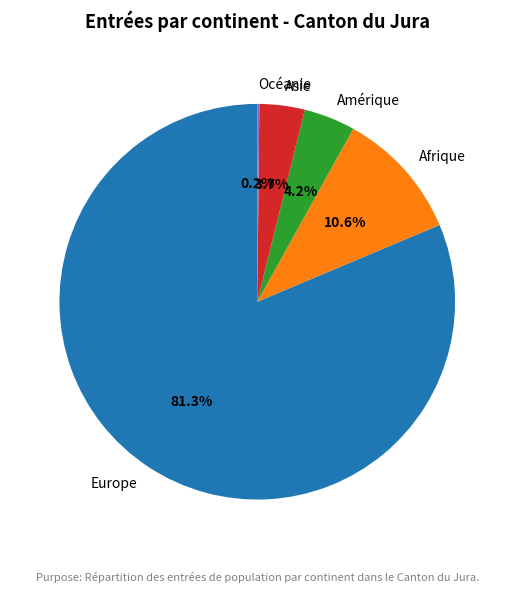

Which category has the biggest portion of the pie?

Europe